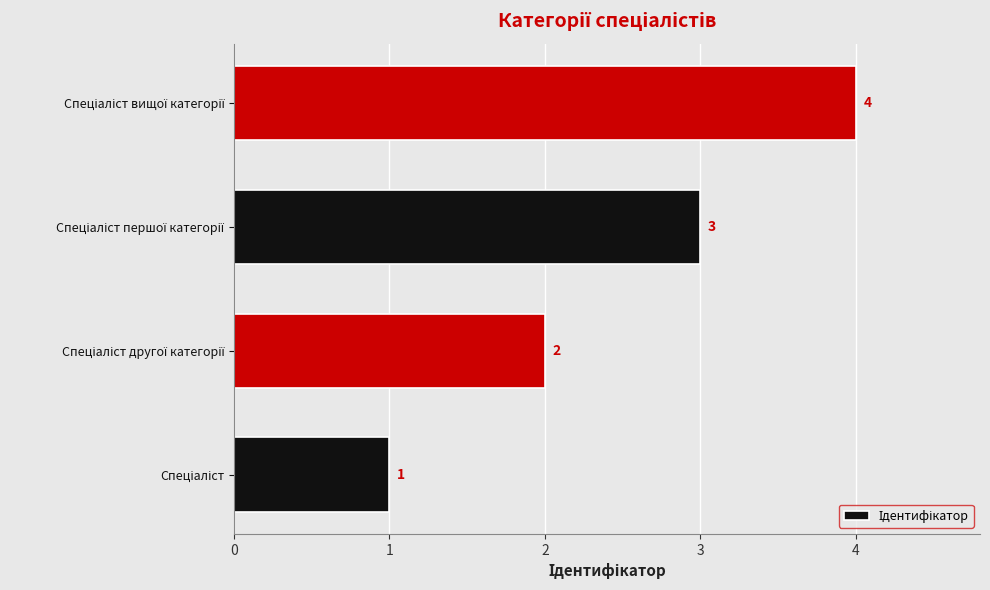

Count the values in the range 2 to 4.

3